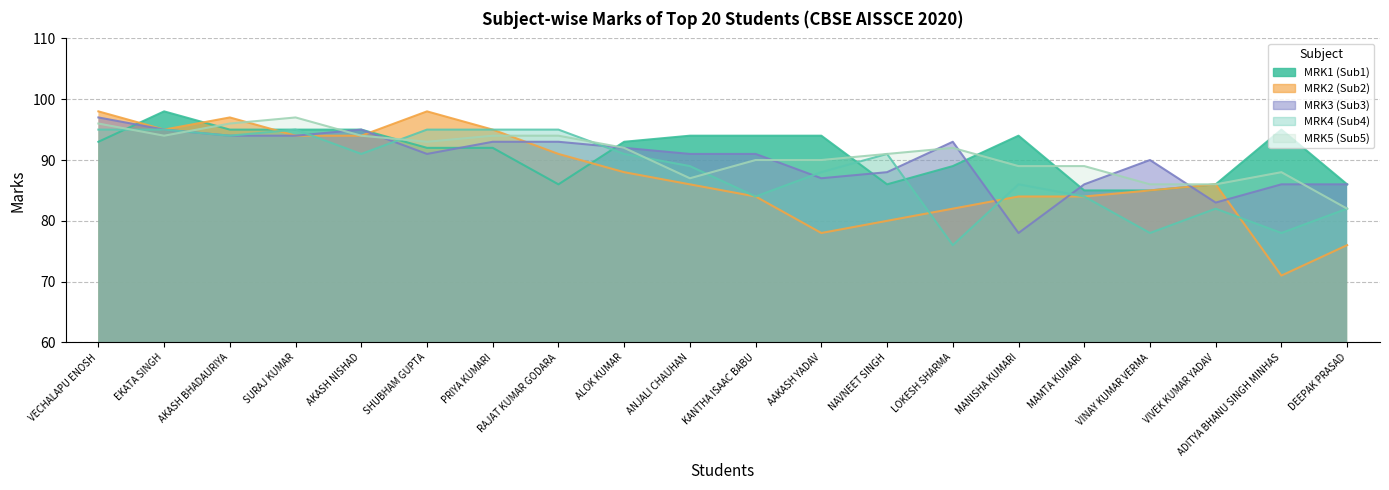

How many lines are shown in the chart?

5